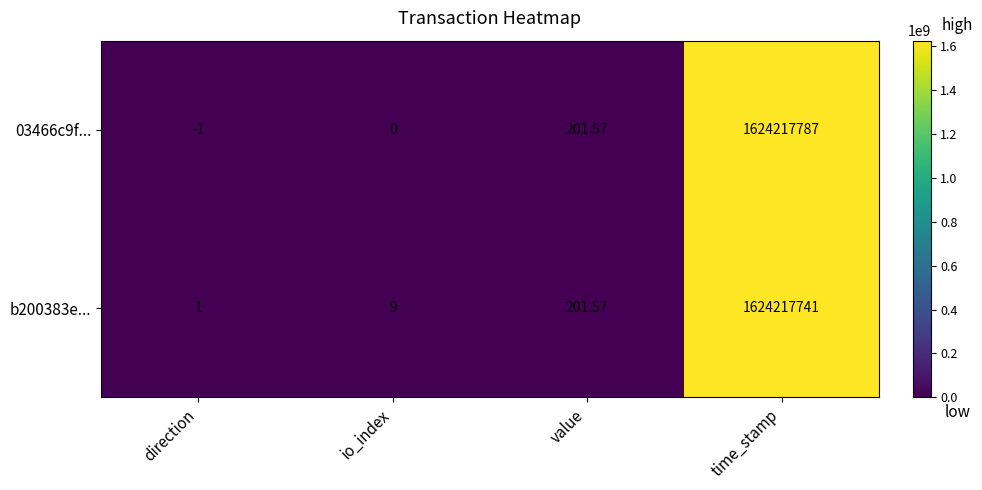

At which category is the sum across all series the highest?

time_stamp